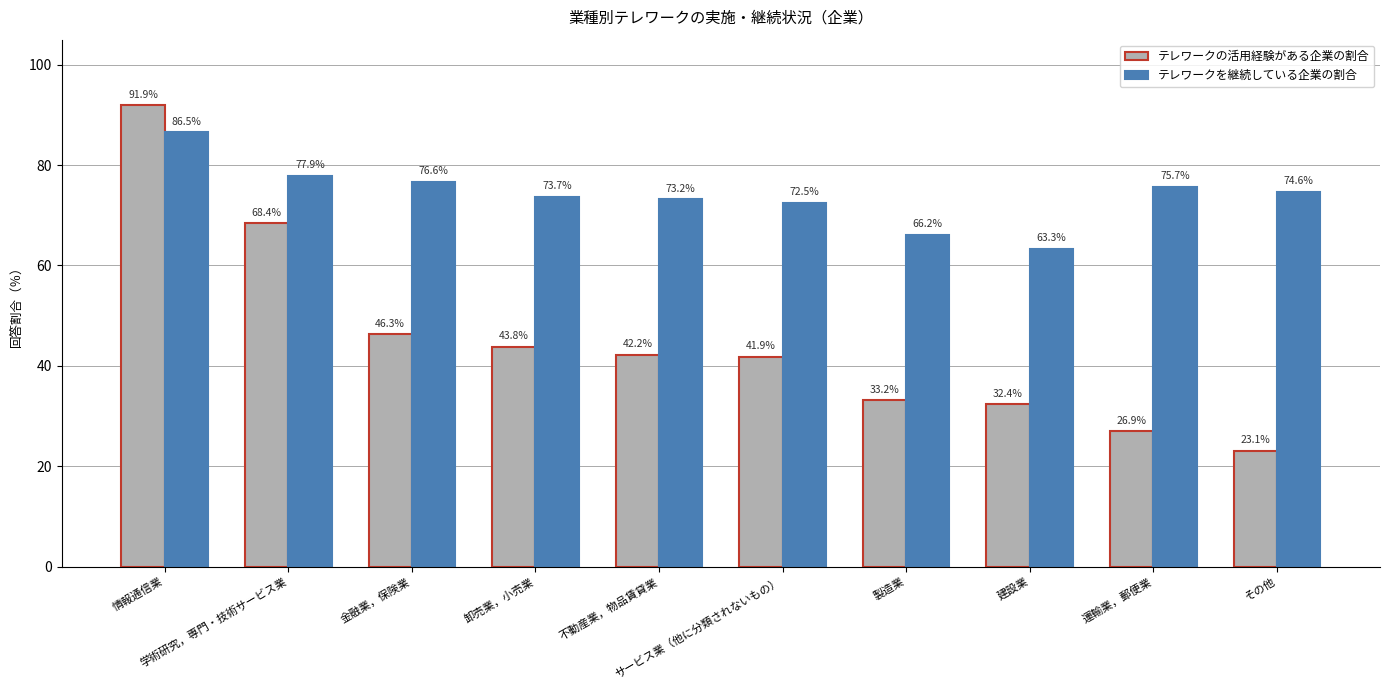

Reading left to right, transcribe all the data shown in this chart.

テレワークの活用経験がある企業の割合: 91.9	68.4	46.3	43.8	42.2	41.9	33.2	32.4	26.9	23.1
テレワークを継続している企業の割合: 86.5	77.9	76.6	73.7	73.2	72.5	66.2	63.3	75.7	74.6